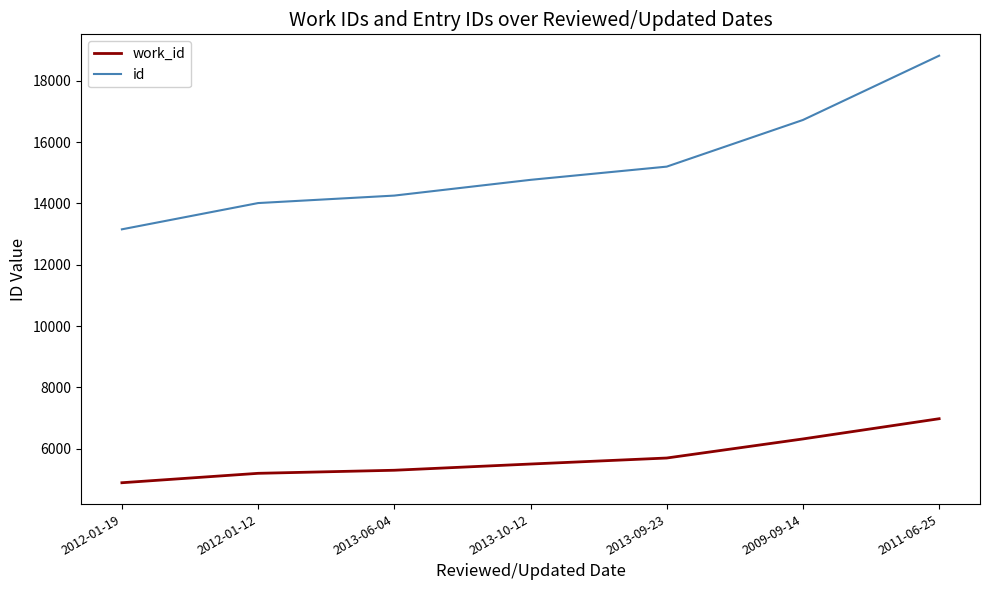

Read the work_id value at 2012-01-19.

4895